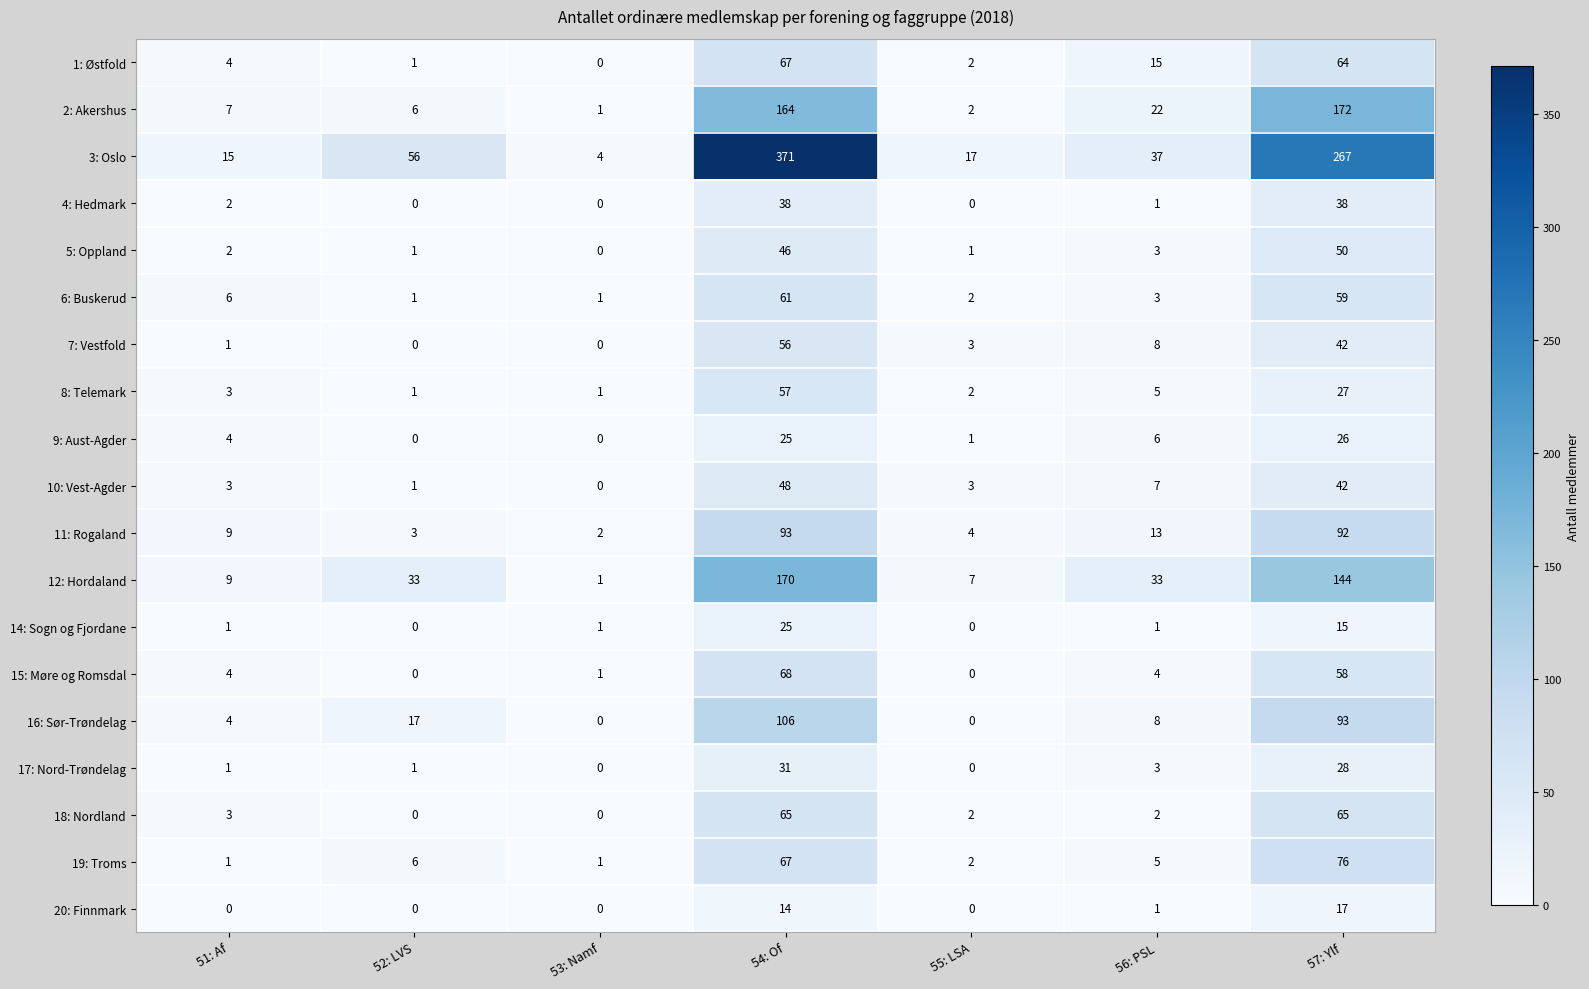

Is it true that 14: Sogn og Fjordane equals 6 at 54: Of?

False